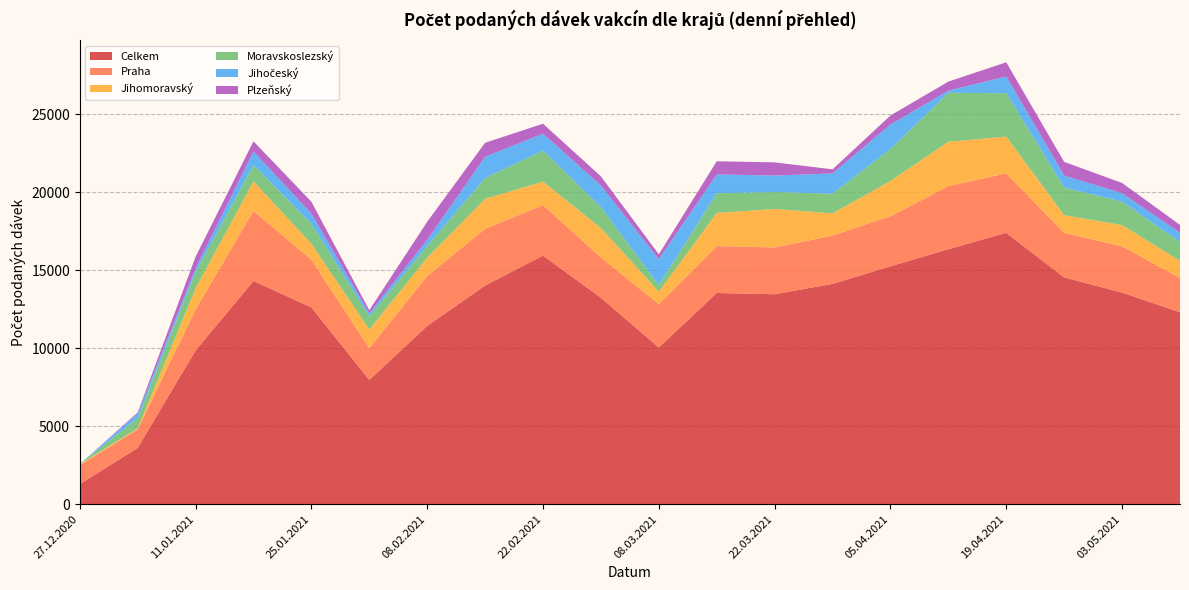

Reading right to left, list all the values displayed in this chart.

Celkem: 10.05.2021=12307	03.05.2021=13567	26.04.2021=14539	19.04.2021=17400	12.04.2021=16349	05.04.2021=15255	29.03.2021=14127	22.03.2021=13460	15.03.2021=13541	08.03.2021=10051	01.03.2021=13238	22.02.2021=15939	15.02.2021=14021	08.02.2021=11432	01.02.2021=7967	25.01.2021=12620	18.01.2021=14314	11.01.2021=9859	04.01.2021=3608	27.12.2020=1285
Praha: 10.05.2021=2200	03.05.2021=2965	26.04.2021=2852	19.04.2021=3817	12.04.2021=4047	05.04.2021=3214	29.03.2021=3097	22.03.2021=3002	15.03.2021=3008	08.03.2021=2782	01.03.2021=2583	22.02.2021=3237	15.02.2021=3640	08.02.2021=3200	01.02.2021=2036	25.01.2021=3053	18.01.2021=4497	11.01.2021=2623	04.01.2021=1189	27.12.2020=1198
Jihomoravský: 10.05.2021=1100	03.05.2021=1361	26.04.2021=1141	19.04.2021=2353	12.04.2021=2844	05.04.2021=2261	29.03.2021=1422	22.03.2021=2470	15.03.2021=2121	08.03.2021=792	01.03.2021=1885	22.02.2021=1505	15.02.2021=1922	08.02.2021=1173	01.02.2021=1200	25.01.2021=1033	18.01.2021=1892	11.01.2021=1361	04.01.2021=65	27.12.2020=74
Moravskoslezský: 10.05.2021=1200	03.05.2021=1509	26.04.2021=1771	19.04.2021=2786	12.04.2021=3135	05.04.2021=2053	29.03.2021=1262	22.03.2021=1086	15.03.2021=1268	08.03.2021=418	01.03.2021=1338	22.02.2021=1992	15.02.2021=1334	08.02.2021=753	01.02.2021=840	25.01.2021=1266	18.01.2021=1046	11.01.2021=1029	04.01.2021=653	27.12.2020=3
Jihočeský: 10.05.2021=600	03.05.2021=538	26.04.2021=771	19.04.2021=1071	12.04.2021=140	05.04.2021=1563	29.03.2021=1300	22.03.2021=1055	15.03.2021=1204	08.03.2021=1664	01.03.2021=1385	22.02.2021=1086	15.02.2021=1358	08.02.2021=396	01.02.2021=187	25.01.2021=657	18.01.2021=867	11.01.2021=245	04.01.2021=288	27.12.2020=1
Plzeňský: 10.05.2021=500	03.05.2021=657	26.04.2021=873	19.04.2021=907	12.04.2021=584	05.04.2021=580	29.03.2021=263	22.03.2021=845	15.03.2021=846	08.03.2021=313	01.03.2021=591	22.02.2021=637	15.02.2021=901	08.02.2021=1156	01.02.2021=207	25.01.2021=766	18.01.2021=652	11.01.2021=748	04.01.2021=78	27.12.2020=0